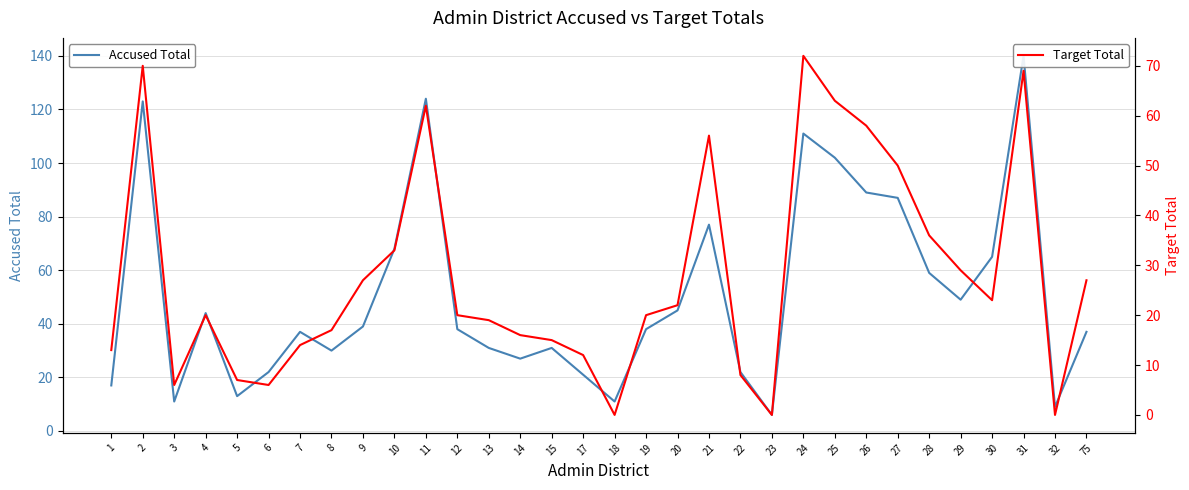

What is the value of the Accused Total point at the 19th from the left?

45